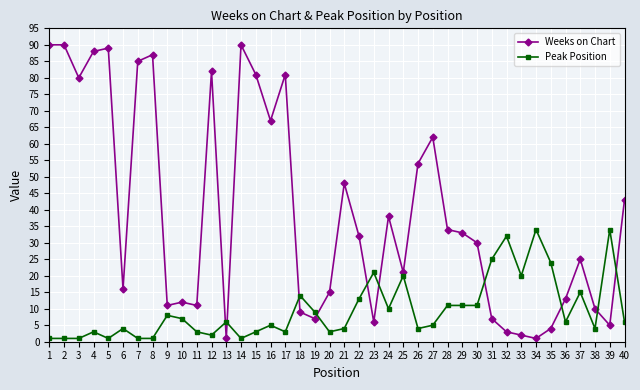

Rank the series at 5 from lowest to highest value.

Peak Position, Weeks on Chart